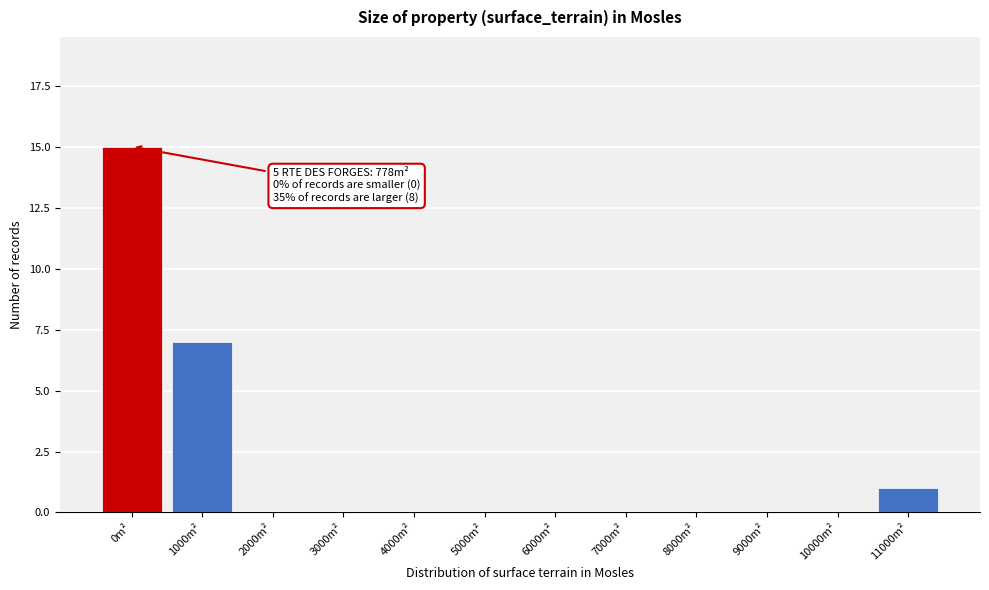

Reading left to right, what are all the values shown in this chart?

0m²=15	1000m²=7	2000m²=0	3000m²=0	4000m²=0	5000m²=0	6000m²=0	7000m²=0	8000m²=0	9000m²=0	10000m²=0	11000m²=1